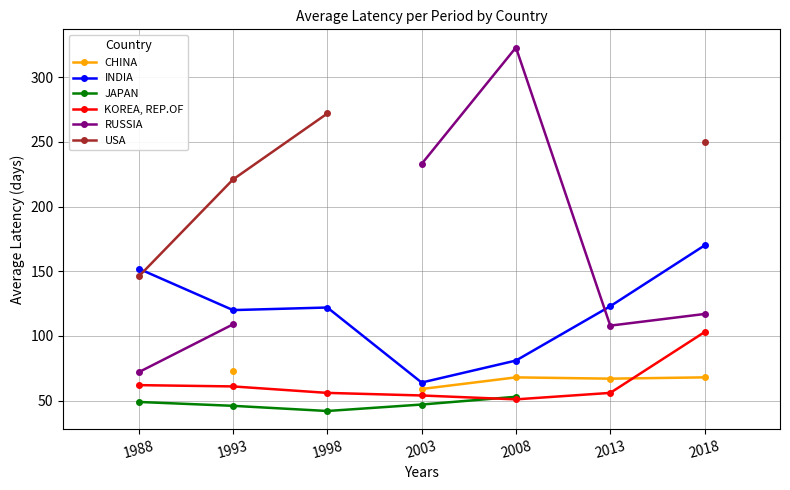

How many interior local valleys does the JAPAN series have?

1